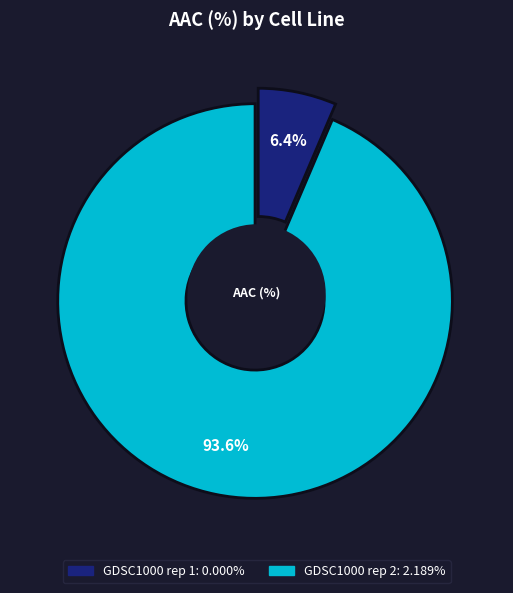

What percentage do GDSC1000 rep 2 and GDSC1000 rep 1 together represent?

100.0%